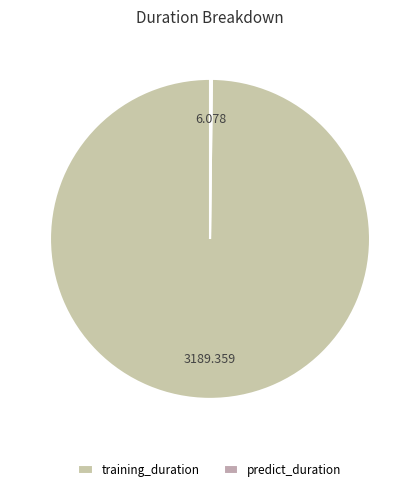

What is the change in value from training_duration to predict_duration?

-3183.3